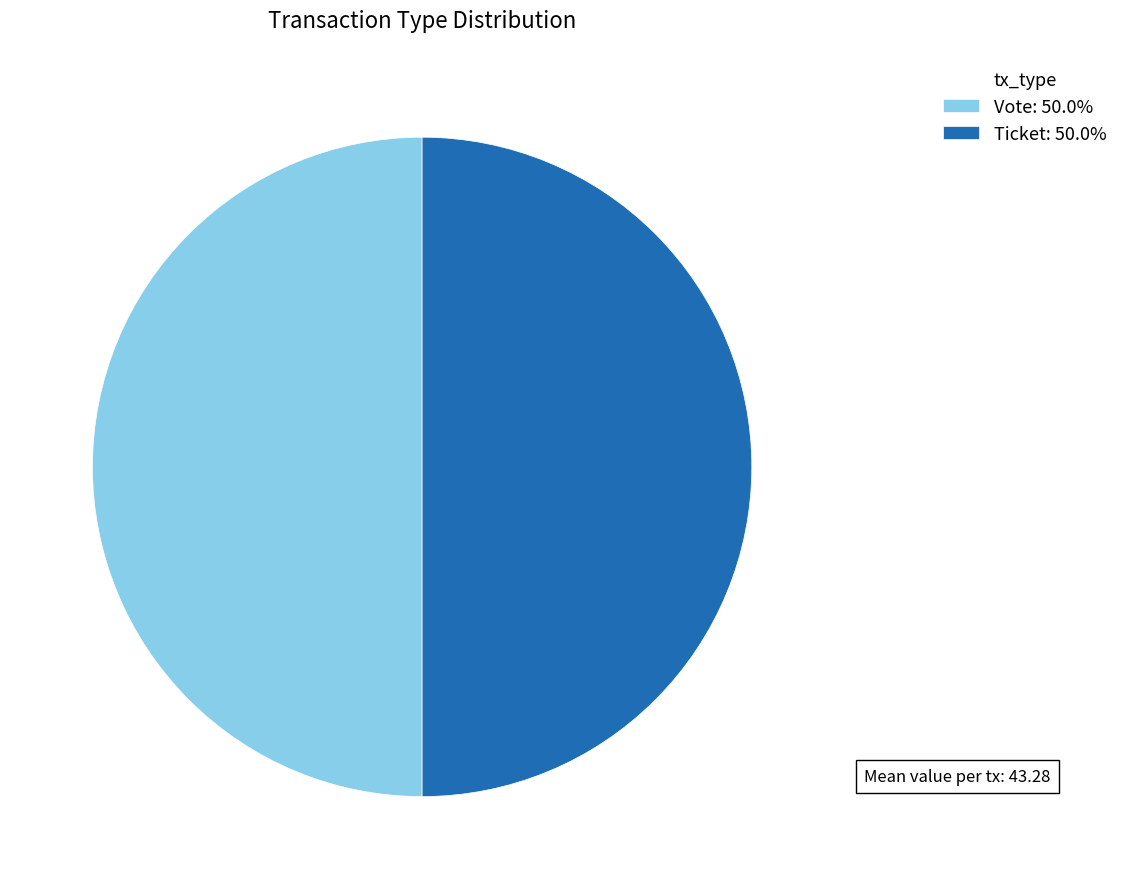

Do Ticket: 50.0% and Vote: 50.0% together represent more than half of the pie?

Yes